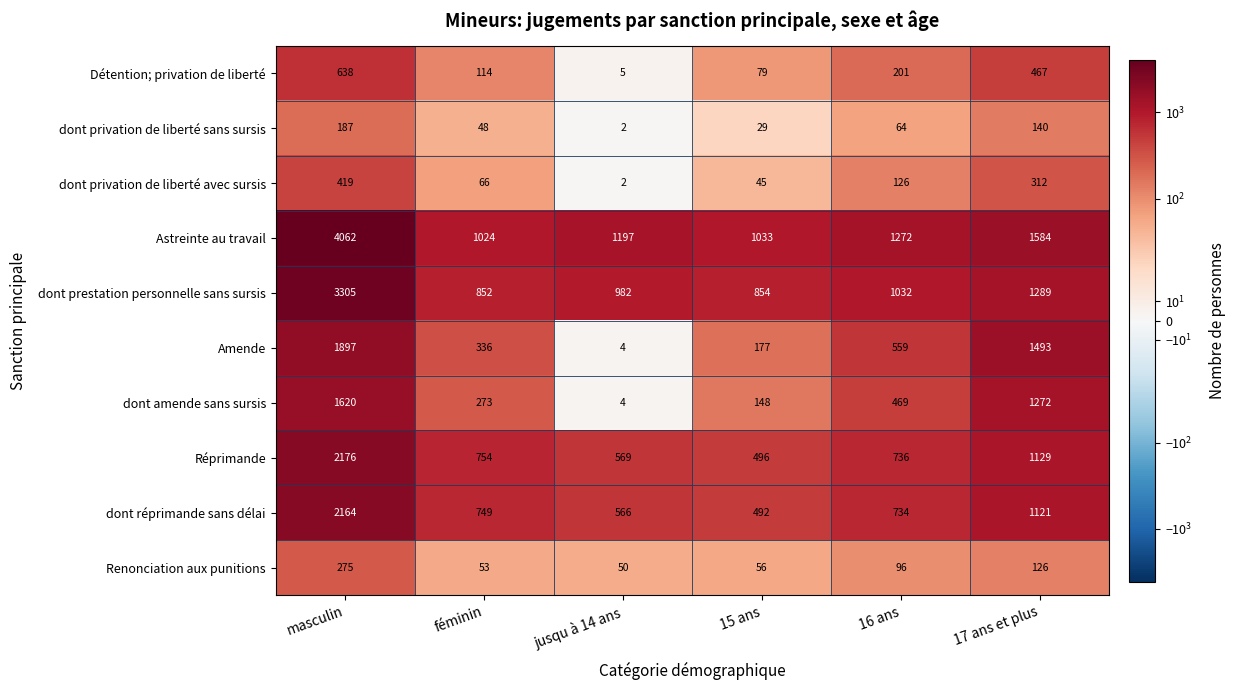

What is the total value across all series at féminin?

4269